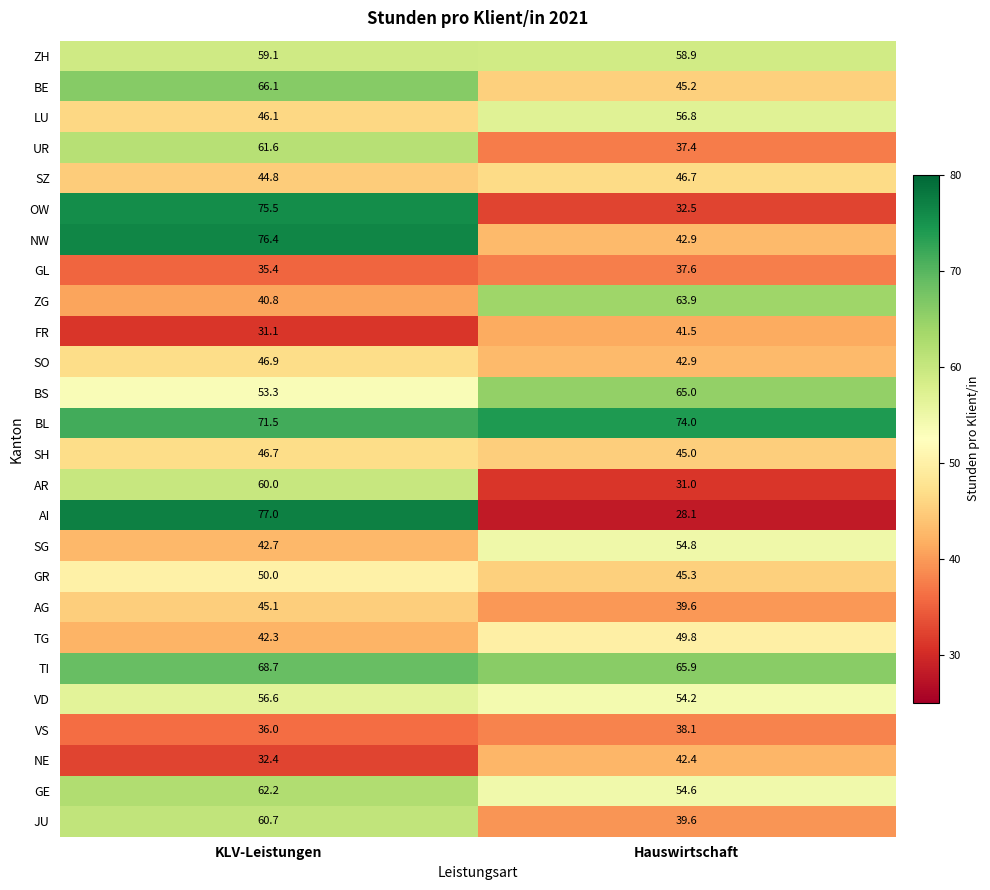

List the labels in order of NW value, smallest first.

Hauswirtschaft, KLV-Leistungen